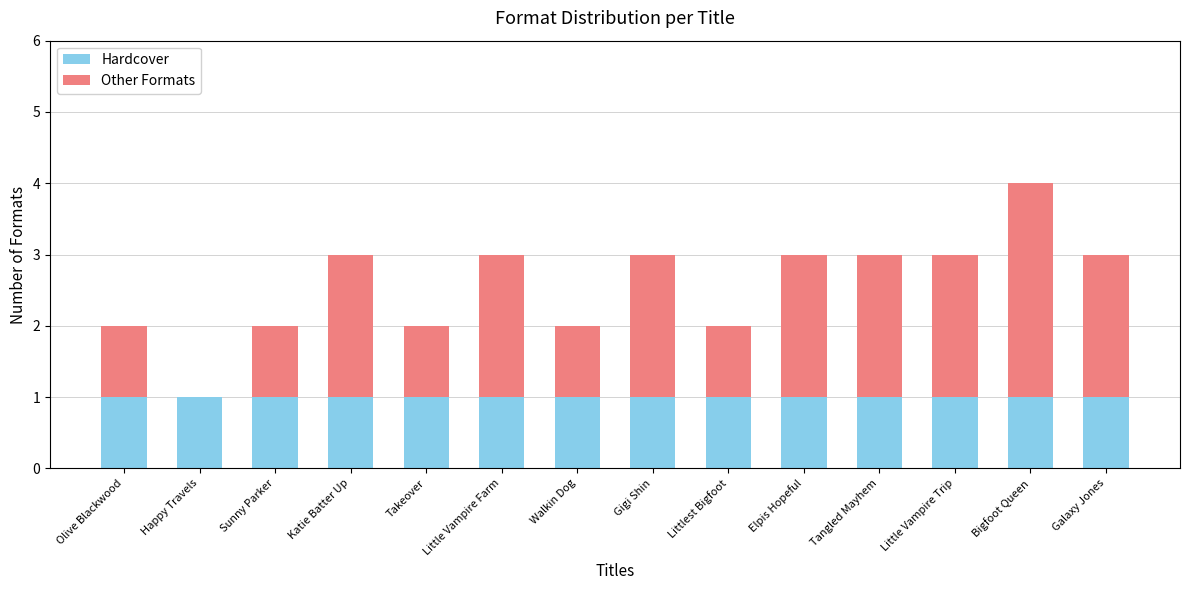

True or false: Hardcover has a value of 2 at Bigfoot Queen.

False